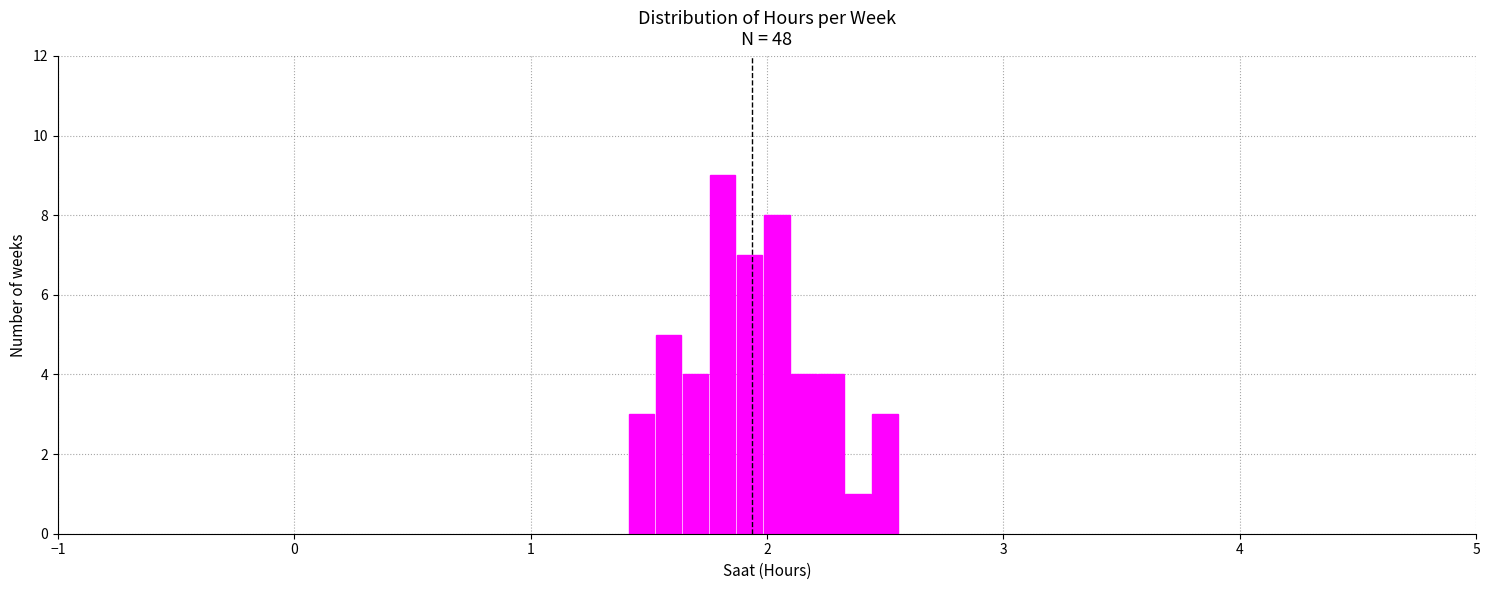

Read against the x-axis, roughly where is the centre of the tallest bar?

1.8